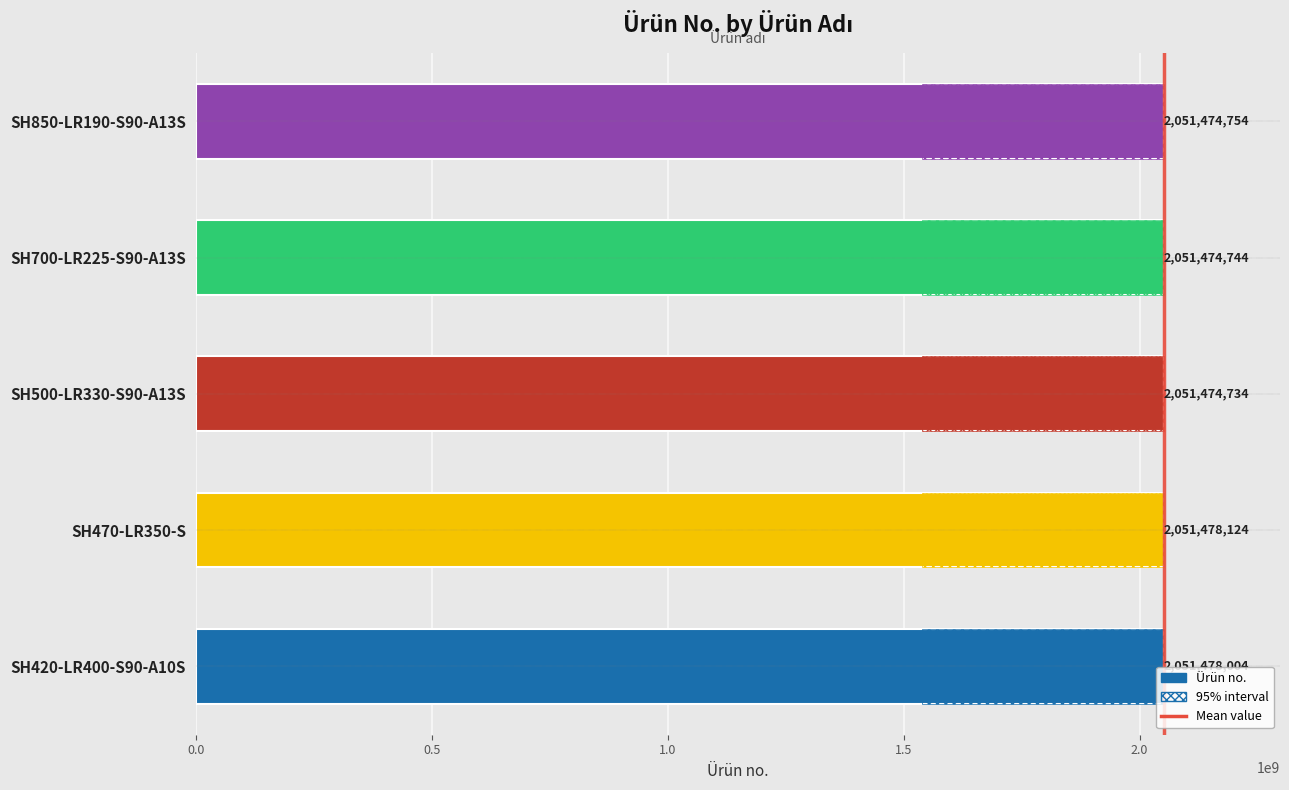

What is the difference between the values at SH500-LR330-S90-A13S and SH420-LR400-S90-A10S?

3270